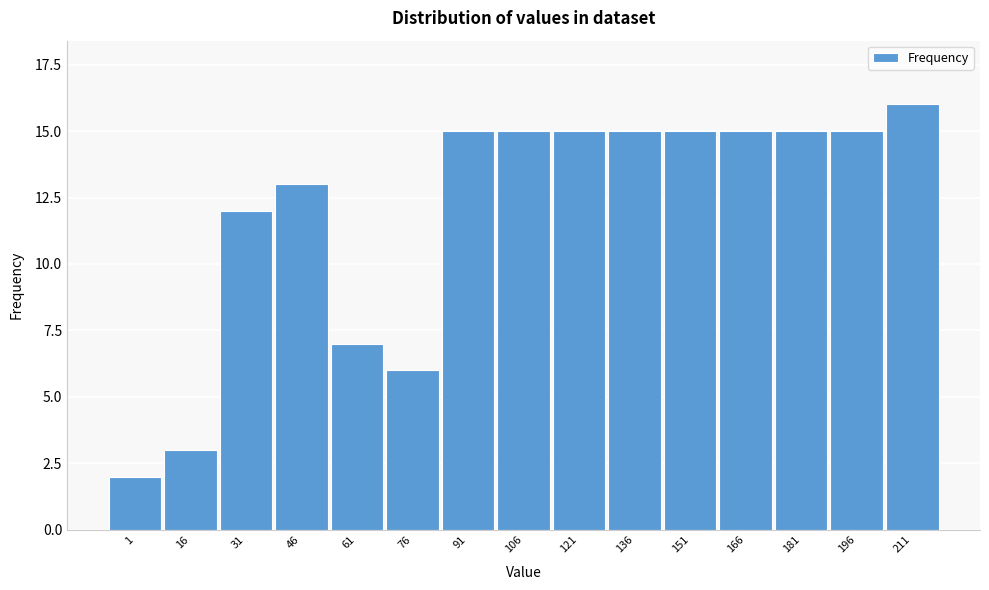

Reading left to right, what are all the values shown in this chart?

1=2	16=3	31=12	46=13	61=7	76=6	91=15	106=15	121=15	136=15	151=15	166=15	181=15	196=15	211=16